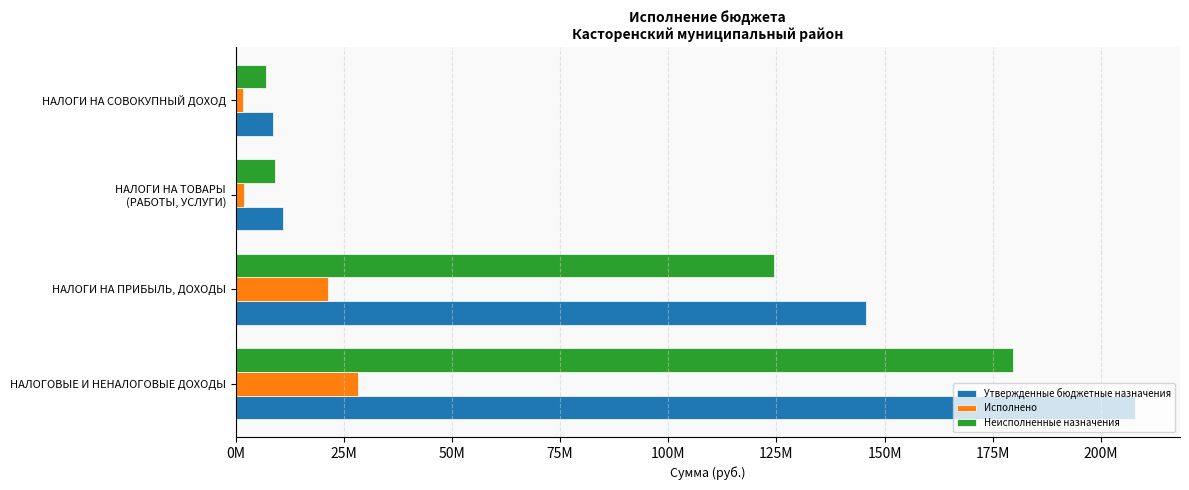

What are all the series names shown in the legend?

Утвержденные бюджетные назначения, Исполнено, Неисполненные назначения